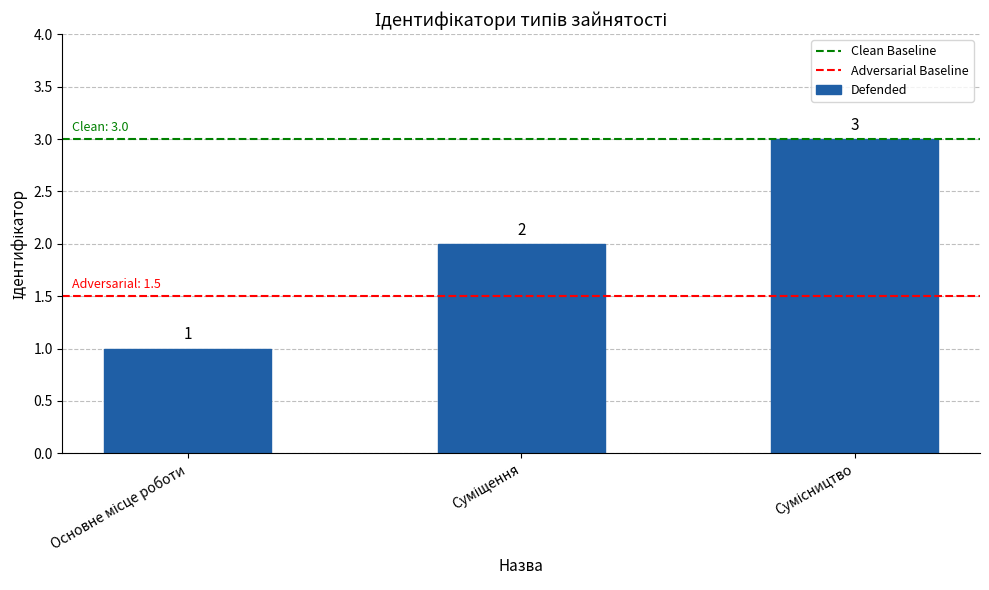

What is the difference between the maximum and second lowest values?

1